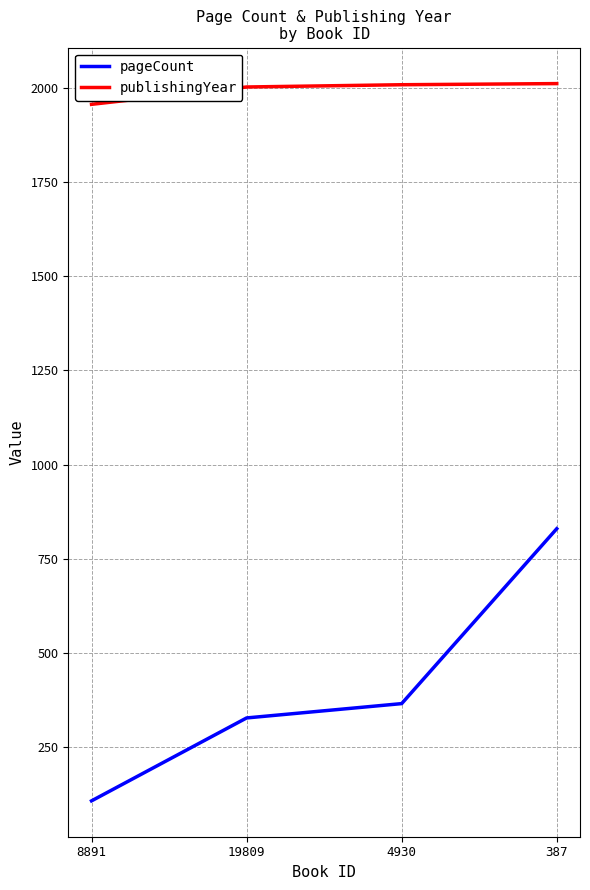

Rank the series by their maximum value, from lowest to highest.

pageCount, publishingYear